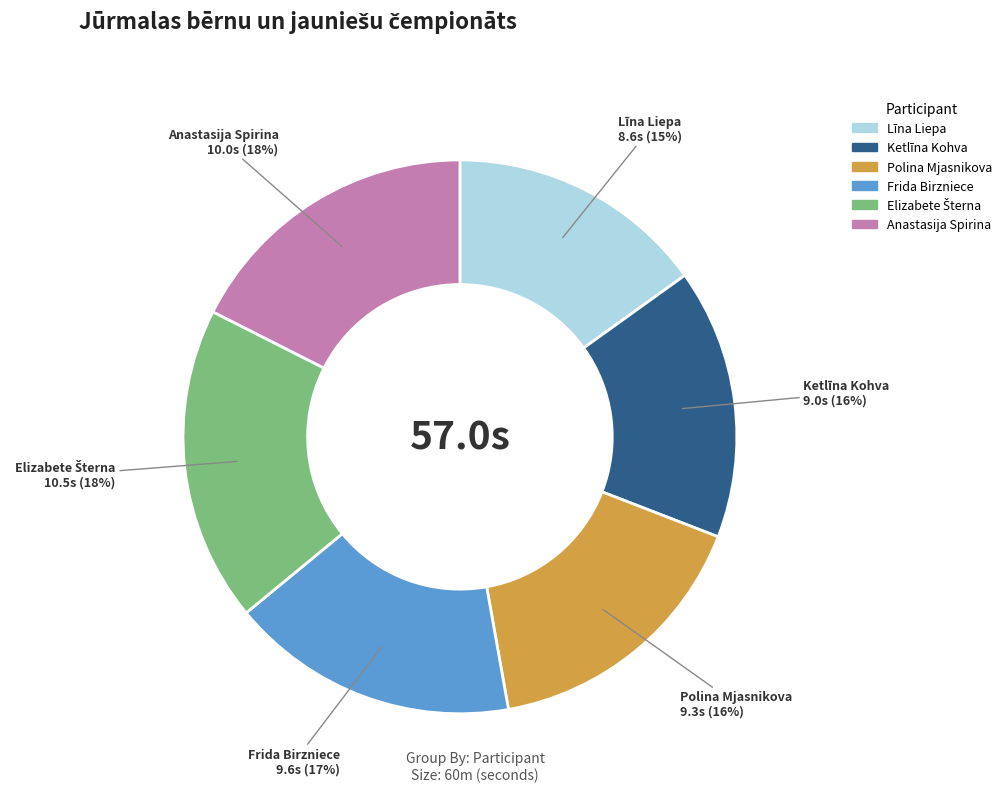

Between Anastasija Spirina and Polina Mjasnikova, which is larger?

Anastasija Spirina